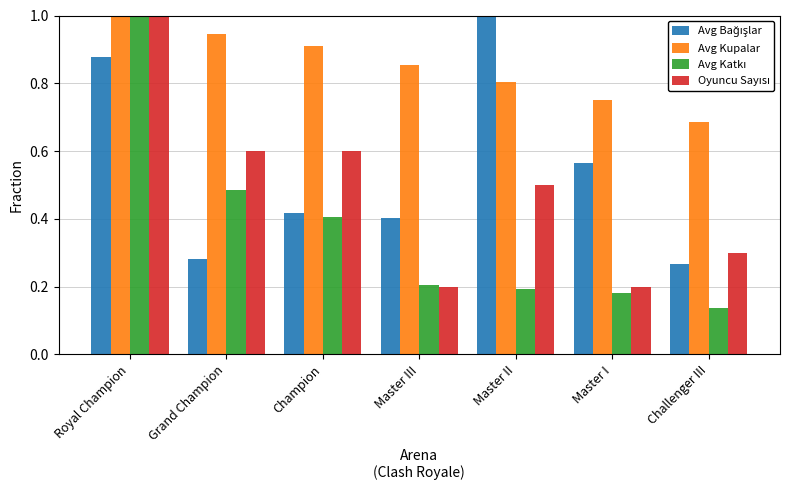

At which label does Avg Kupalar reach its minimum?

Challenger III